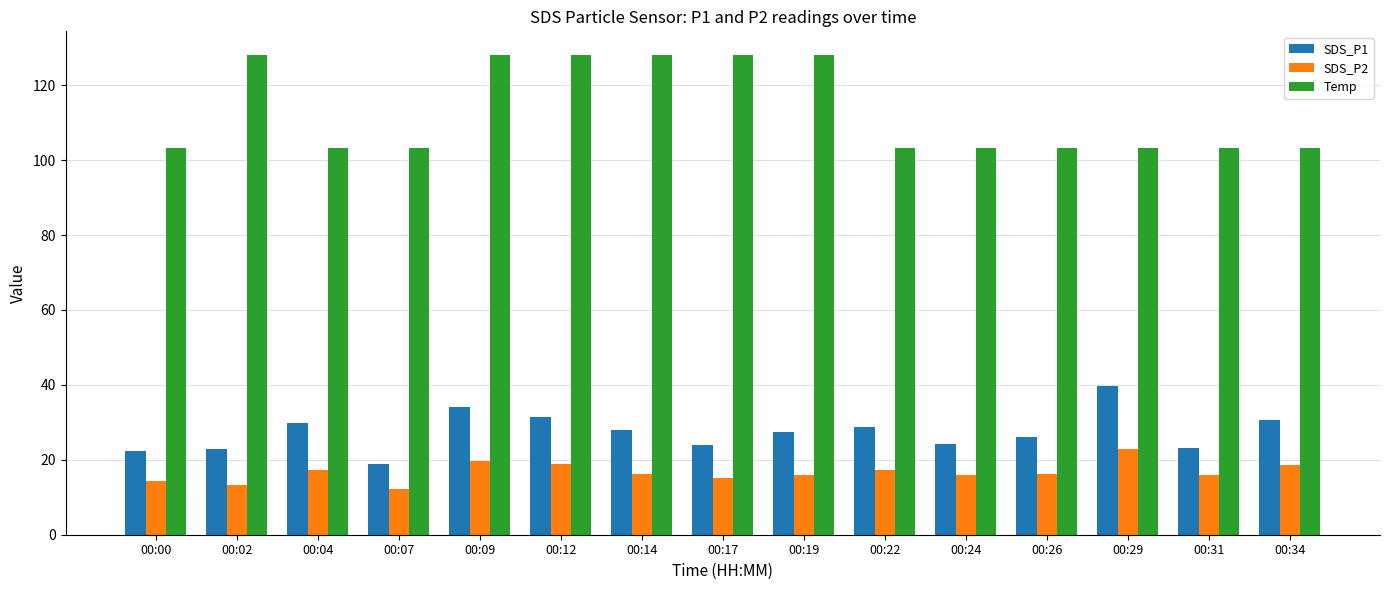

What is the lowest value of the Temp series?

103.2